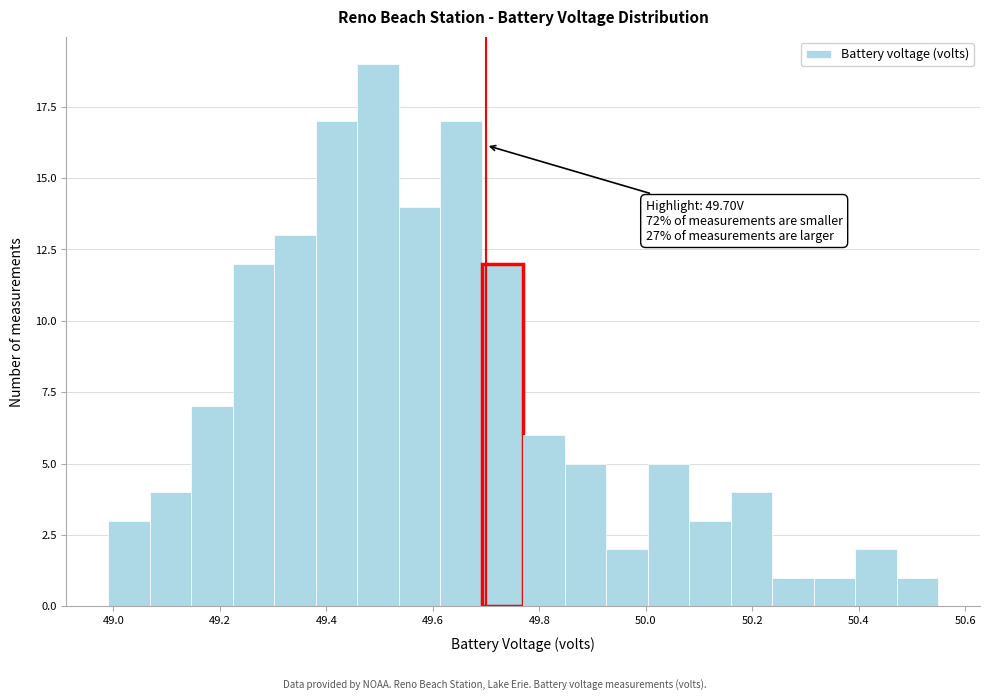

Read against the x-axis, roughly where is the centre of the tallest bar?

49.50